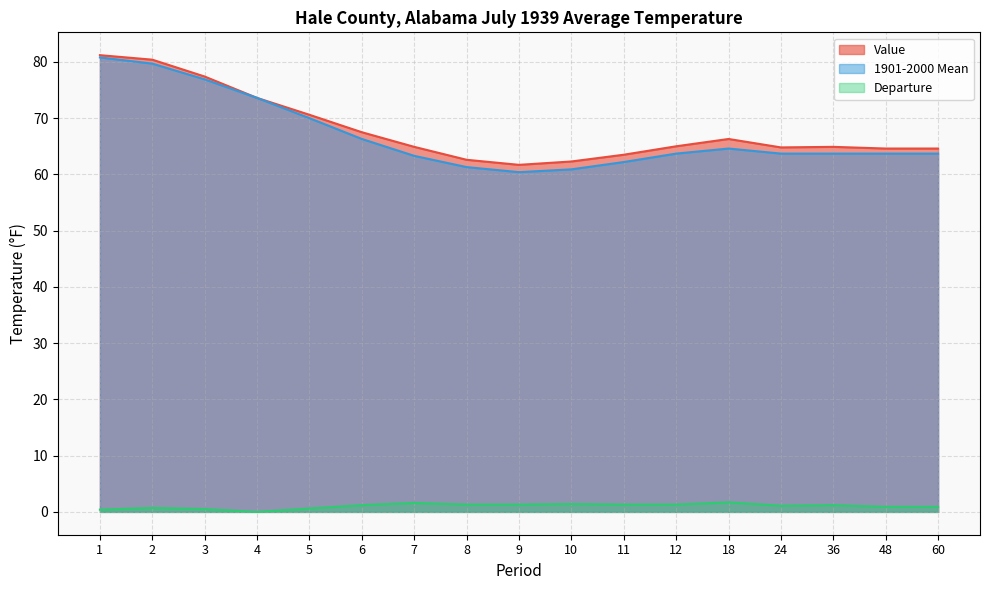

What is the value of the Departure point at the 14th from the left?

1.1